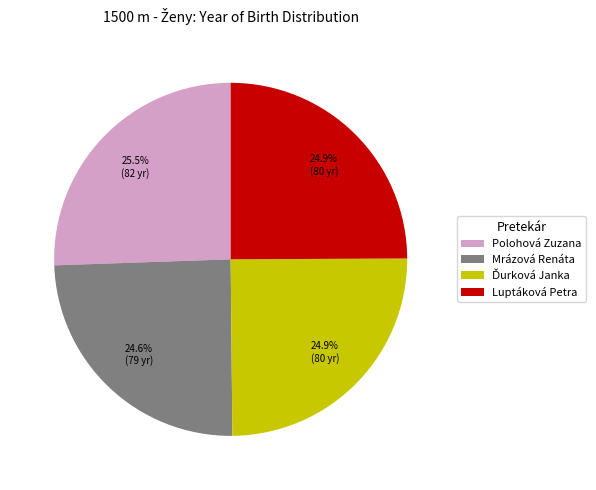

What percentage is NOT represented by Polohová Zuzana?

74.5%